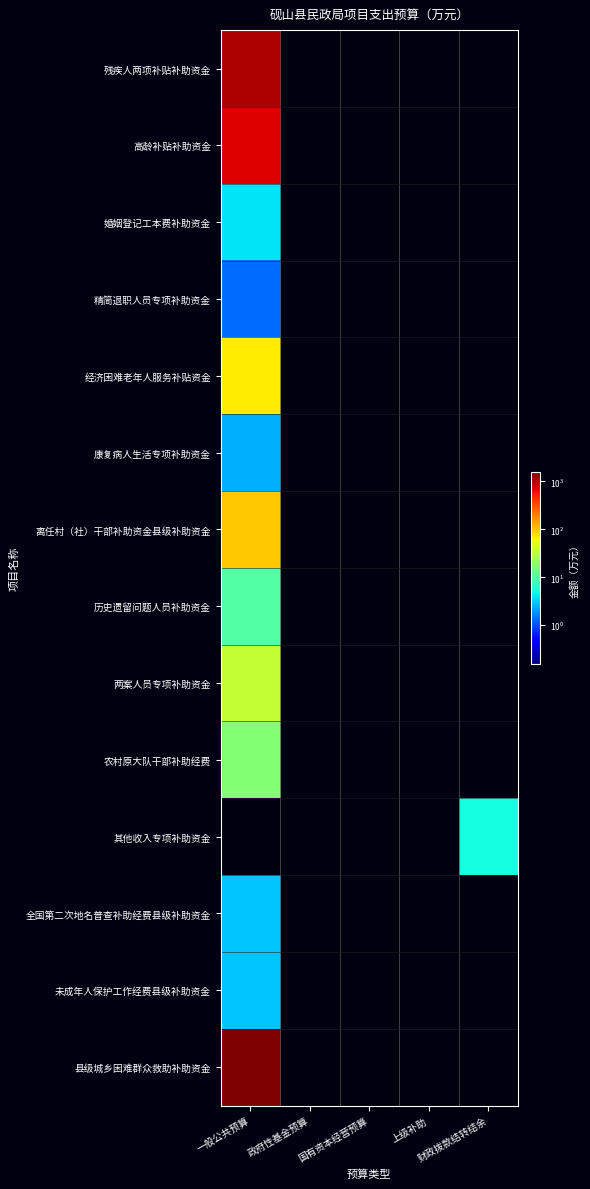

Count the number of data series in this chart.

14